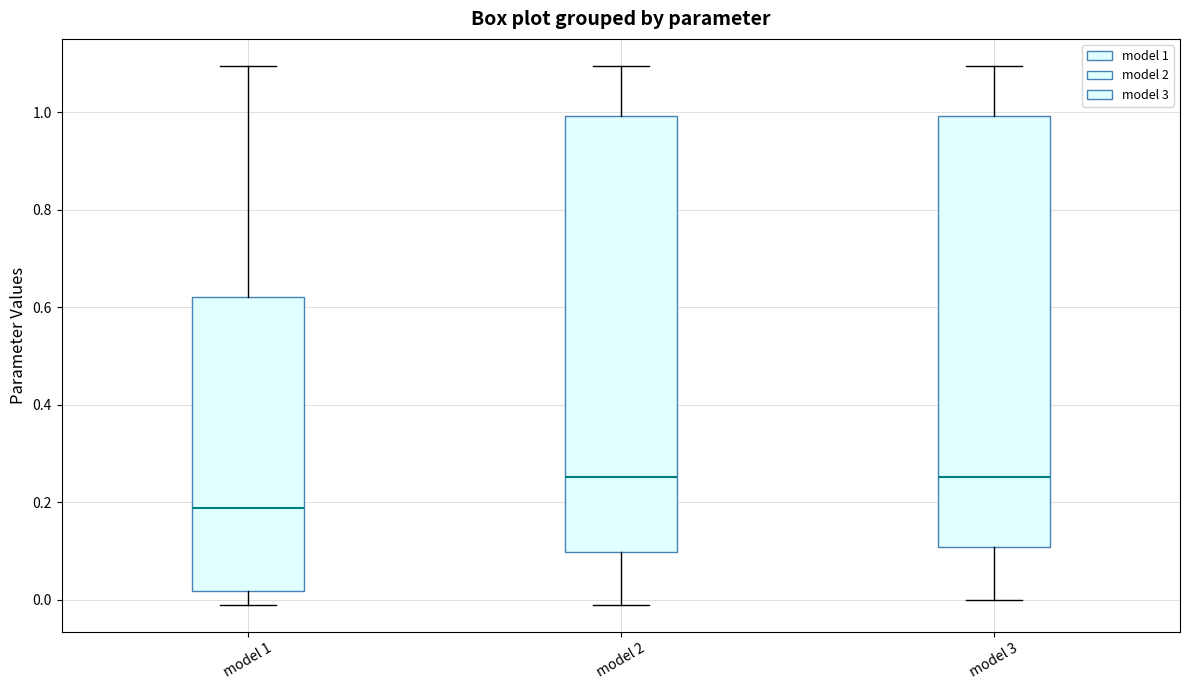

Reading left to right, transcribe this box plot: for each box, give where its median line is, the range the box spans, and where its two whiskers end, as read against the y-axis. The values are not printed on the chart, so give them approximately, as read against the axis.

model 1: median 0.18, box 0.02 to 0.62, whiskers -0.02 to 1.10
model 2: median 0.26, box 0.10 to 1.00, whiskers -0.02 to 1.10
model 3: median 0.26, box 0.10 to 1.00, whiskers 0.00 to 1.10